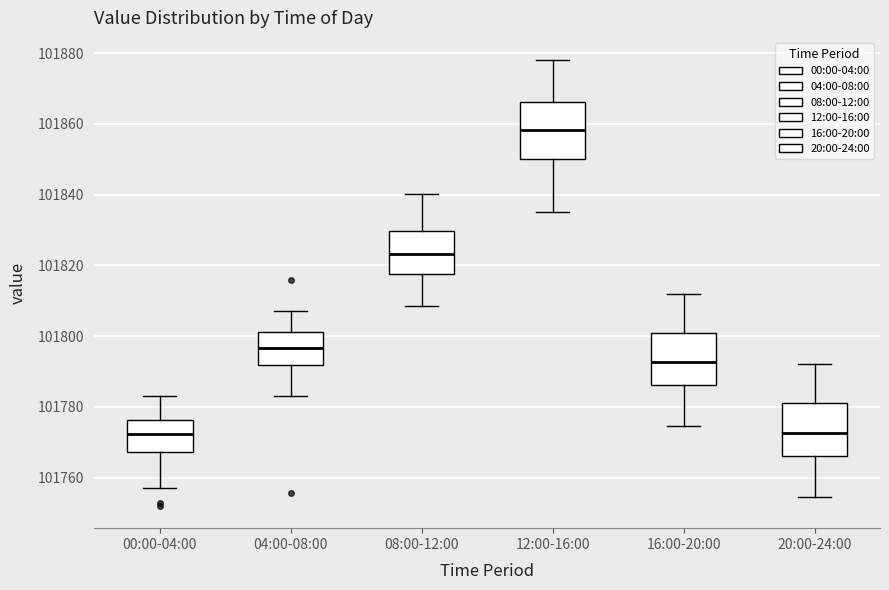

Where does the lower whisker of the box for 04:00-08:00 end on the y-axis? The values are not printed on the chart, so give them approximately, as read against the axis.

101784